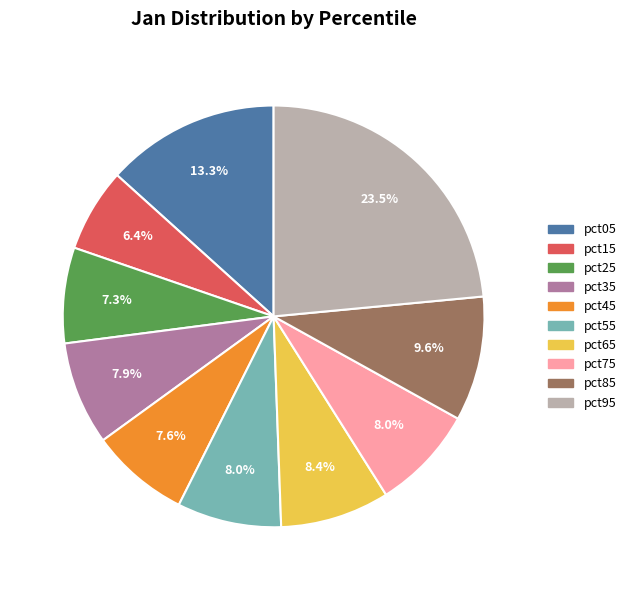

Does pct25 represent more than half of the total?

No